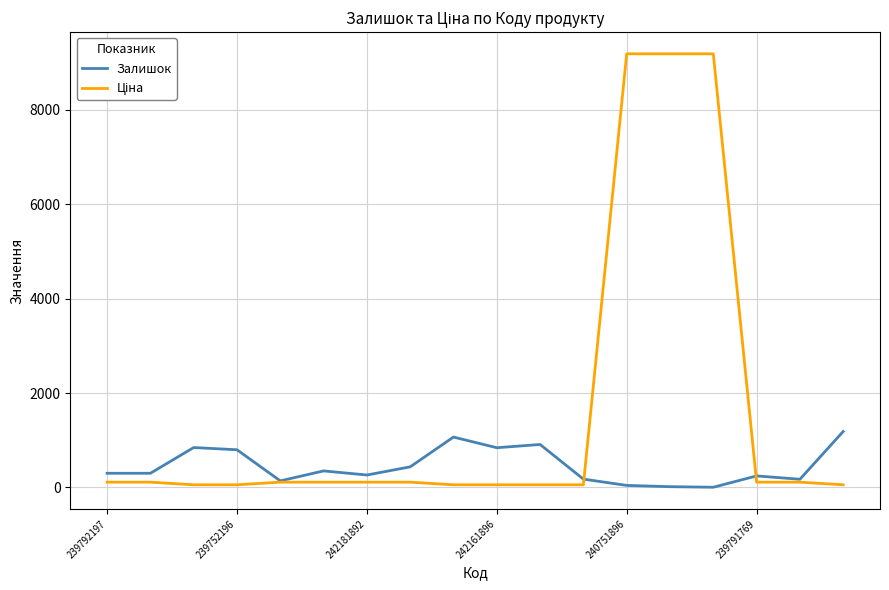

True or false: Залишок and Ціна intersect in this chart.

True